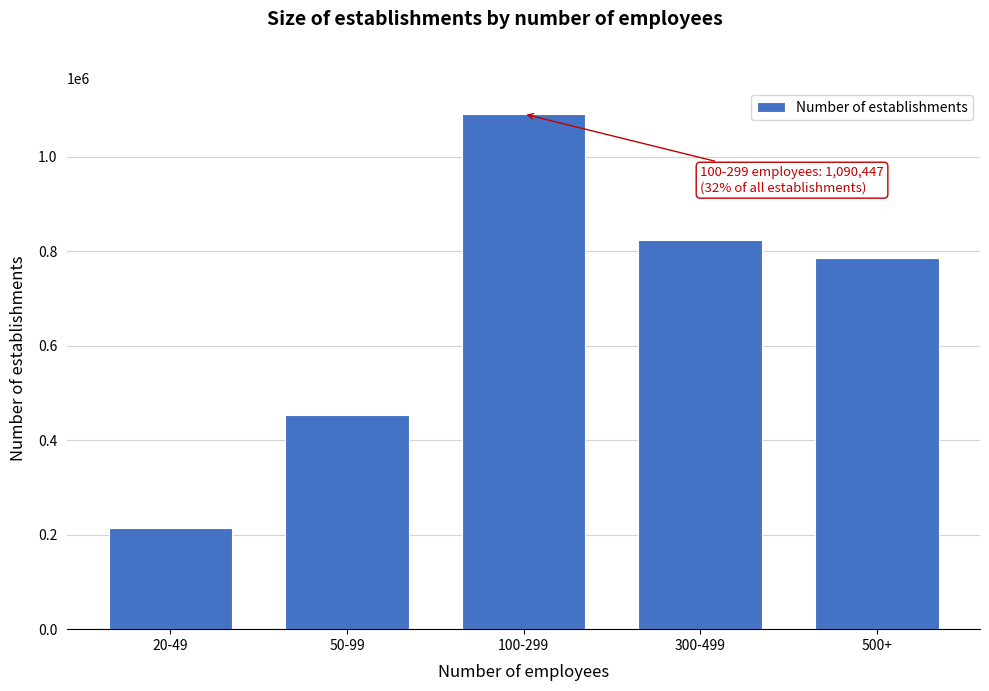

Reading right to left, what are all the values shown in this chart?

500+=784893	300-499=822809	100-299=1090447	50-99=453285	20-49=213424